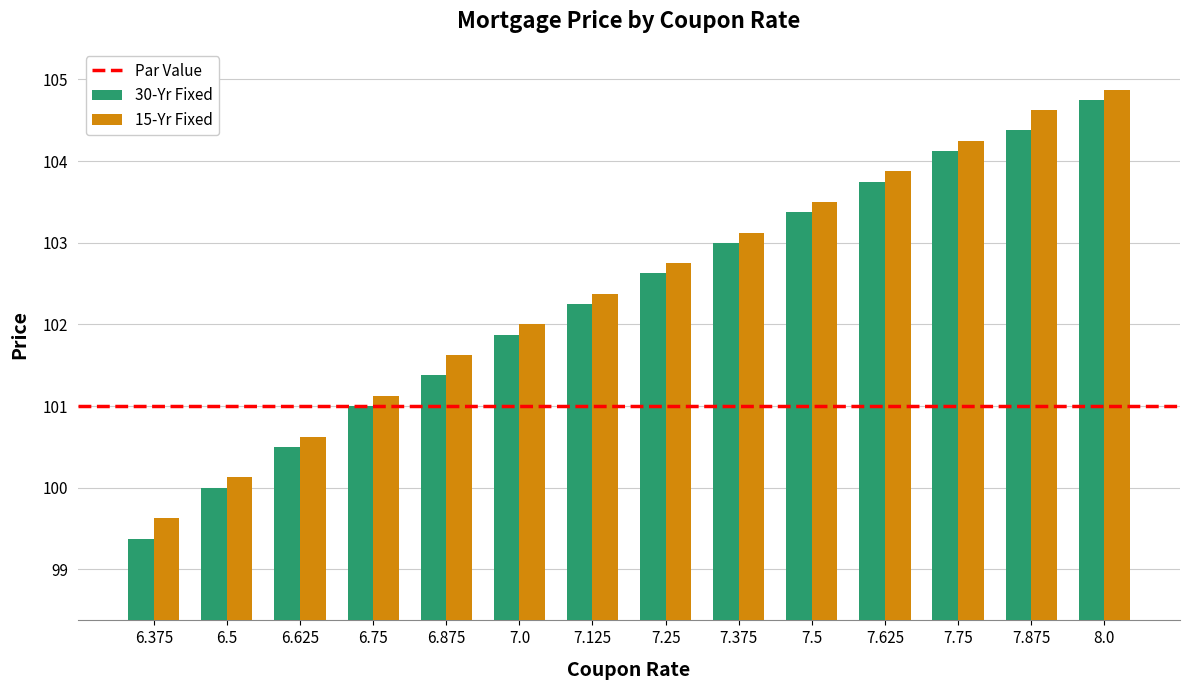

What is the sum of all 30-Yr Fixed values?

1432.4